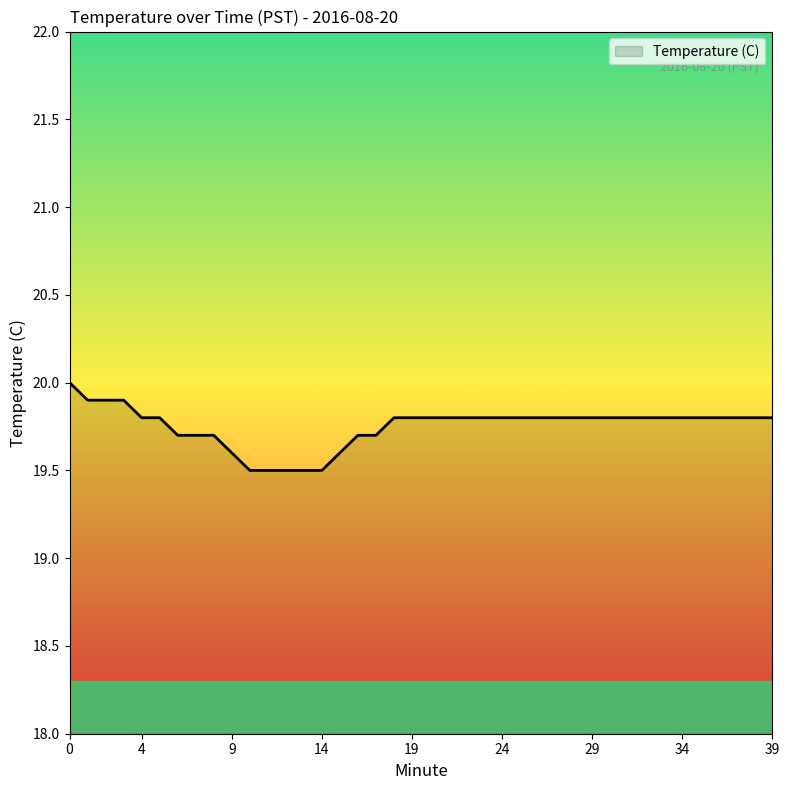

How many lines are shown in the chart?

1